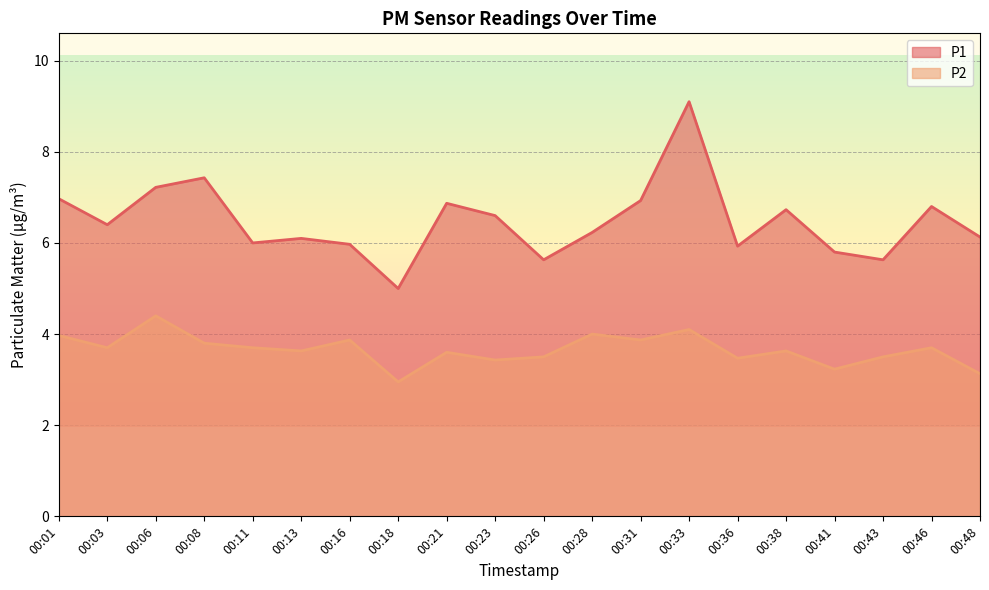

How many interior local valleys does the P1 series have?

6